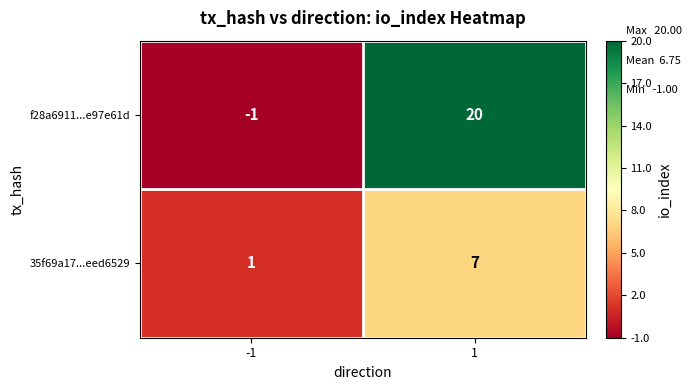

What is the total value across all series at 1?

27